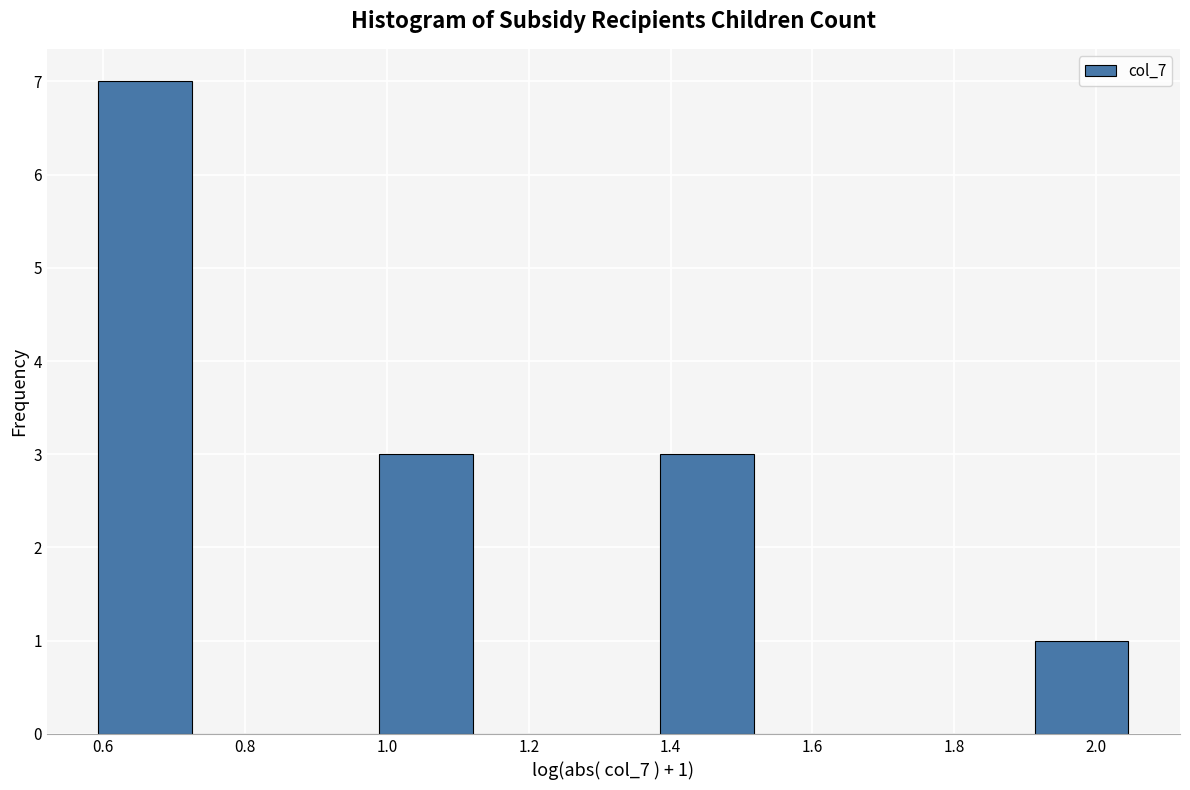

Which range on the x-axis has the tallest bar?

0.60 to 0.72